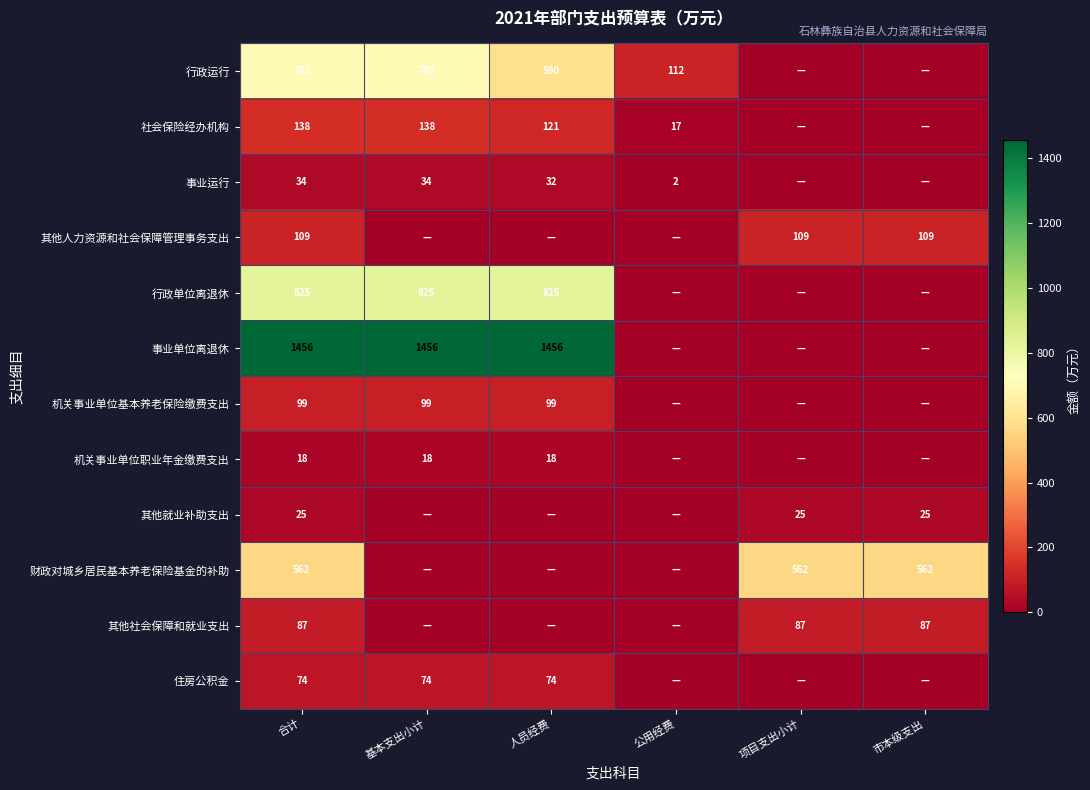

Is the value of 行政单位离退休 at 人员经费 greater than the value of 其他人力资源和社会保障管理事务支出 at 市本级支出?

Yes